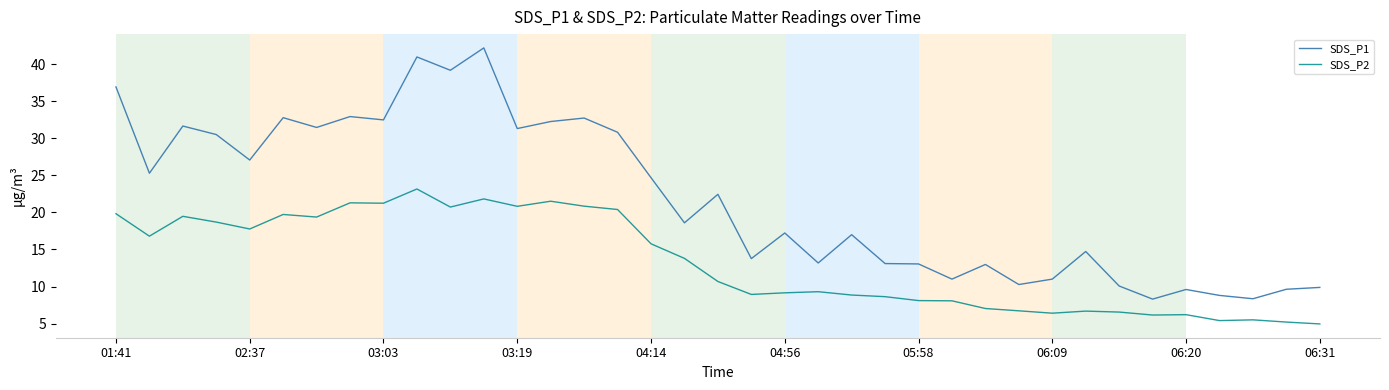

Rank the series by their maximum value, from lowest to highest.

SDS_P2, SDS_P1